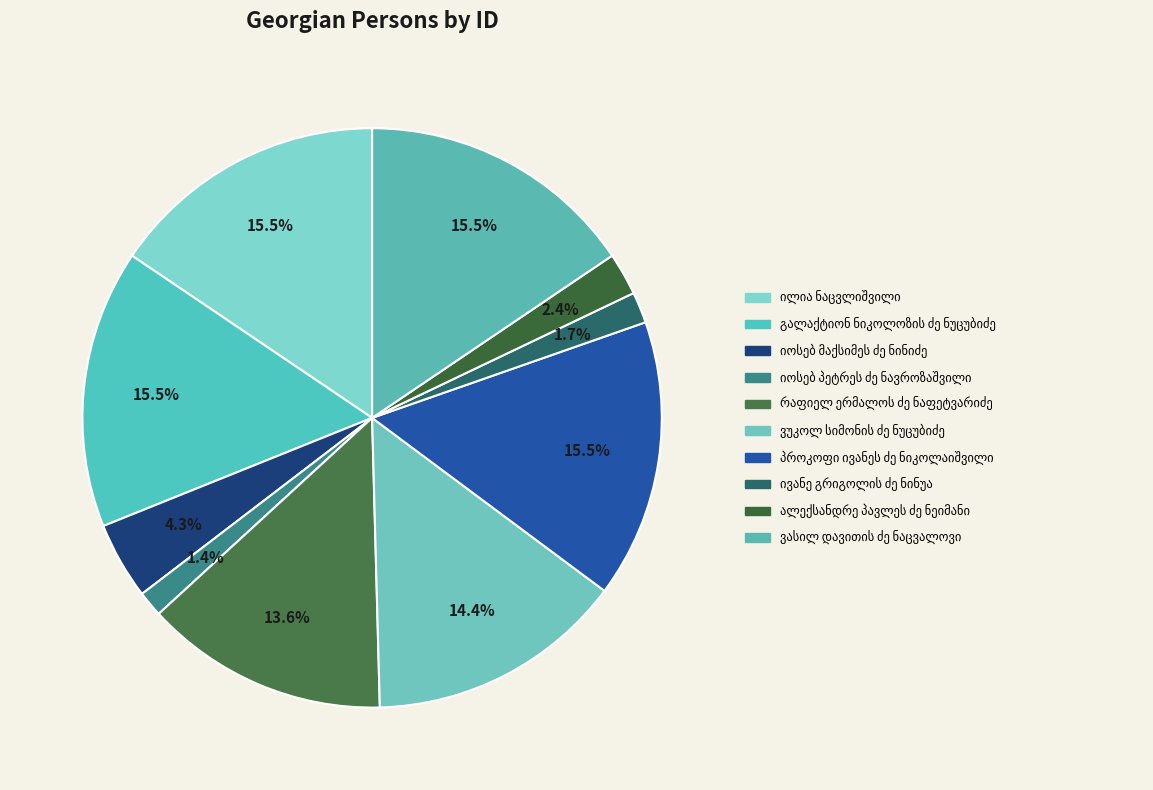

Rank the categories by value from lowest to highest.

იოსებ პეტრეს ძე ნავროზაშვილი, ივანე გრიგოლის ძე ნინუა, ალექსანდრე პავლეს ძე ნეიმანი, იოსებ მაქსიმეს ძე ნინიძე, რაფიელ ერმალოს ძე ნაფეტვარიძე, ვუკოლ სიმონის ძე ნუცუბიძე, პროკოფი ივანეს ძე ნიკოლაიშვილი, ვასილ დავითის ძე ნაცვალოვი, გალაქტიონ ნიკოლოზის ძე ნუცუბიძე, ილია ნაცვლიშვილი